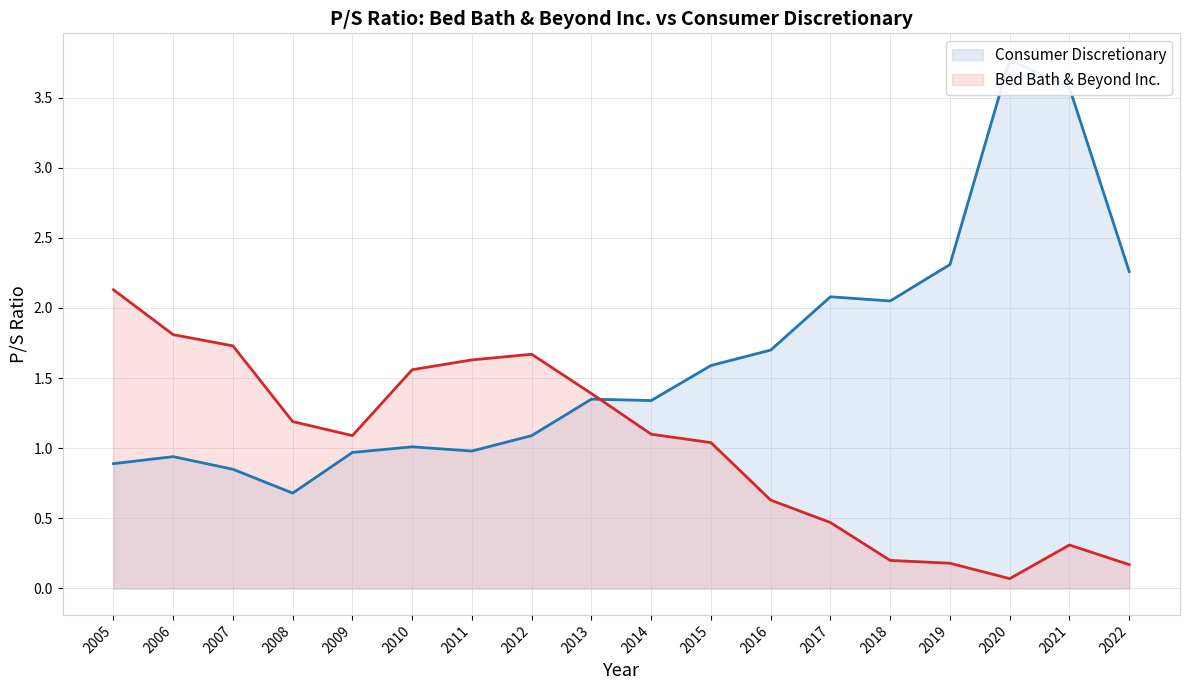

What is the value of the Consumer Discretionary point at the 8th from the left?

1.1